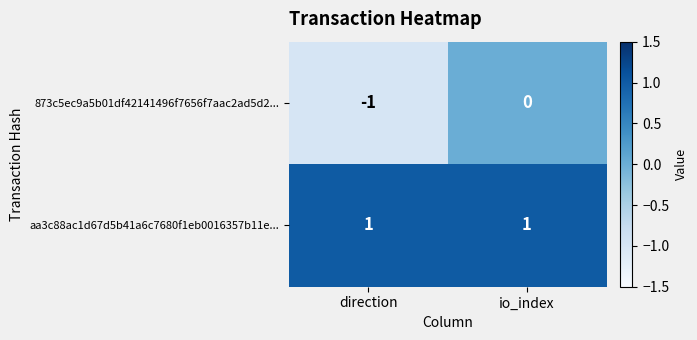

Reading right to left, list all the values displayed in this chart.

873c5ec9a5b01df42141496f7656f7aac2ad5d2...: 0	-1
aa3c88ac1d67d5b41a6c7680f1eb0016357b11e...: 1	1